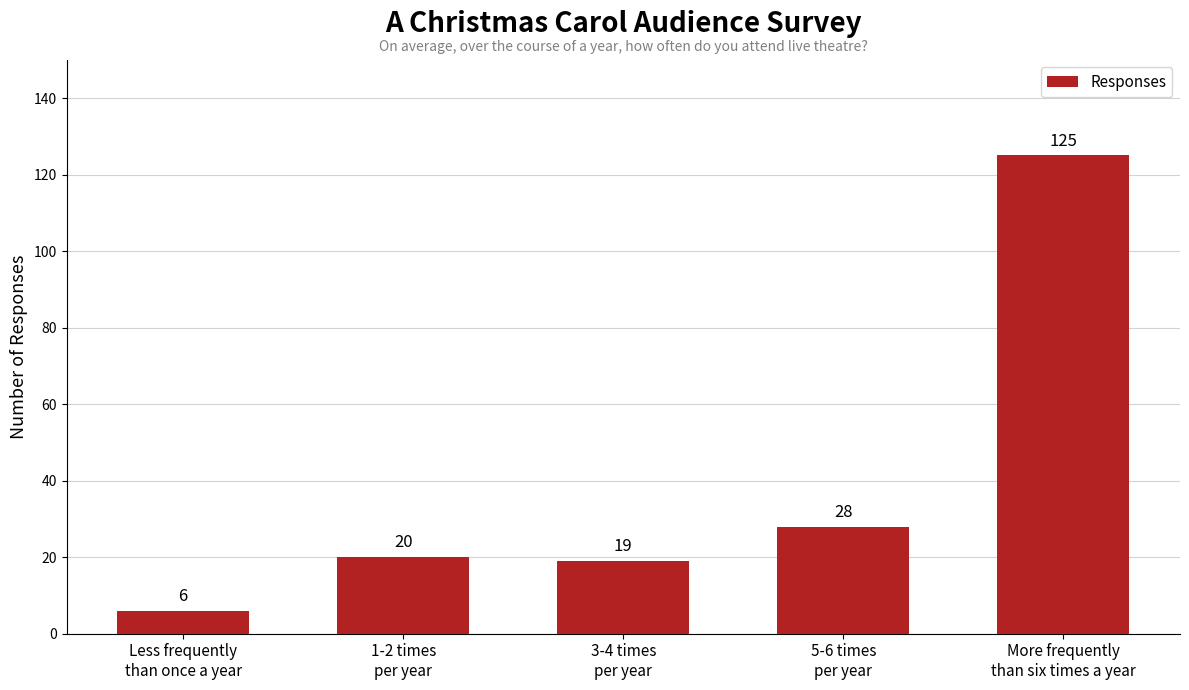

What position from the right is 1-2 times
per year?

4